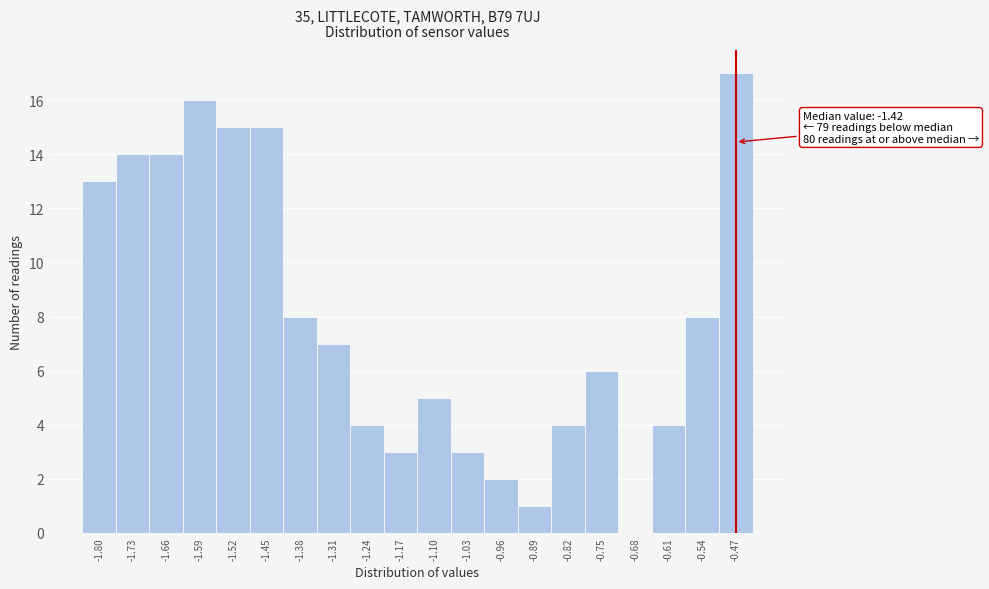

Reading left to right, extract all data points from this chart.

-1.80=13	-1.73=14	-1.66=14	-1.59=16	-1.52=15	-1.45=15	-1.38=8	-1.31=7	-1.24=4	-1.17=3	-1.10=5	-1.03=3	-0.96=2	-0.89=1	-0.82=4	-0.75=6	-0.68=0	-0.61=4	-0.54=8	-0.47=17